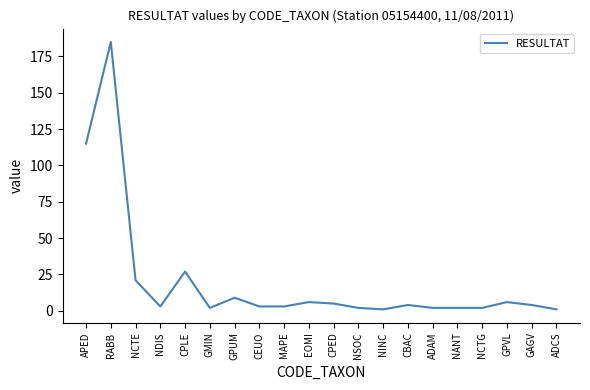

The chart shows a value of 27 at CPLE. True or false?

True